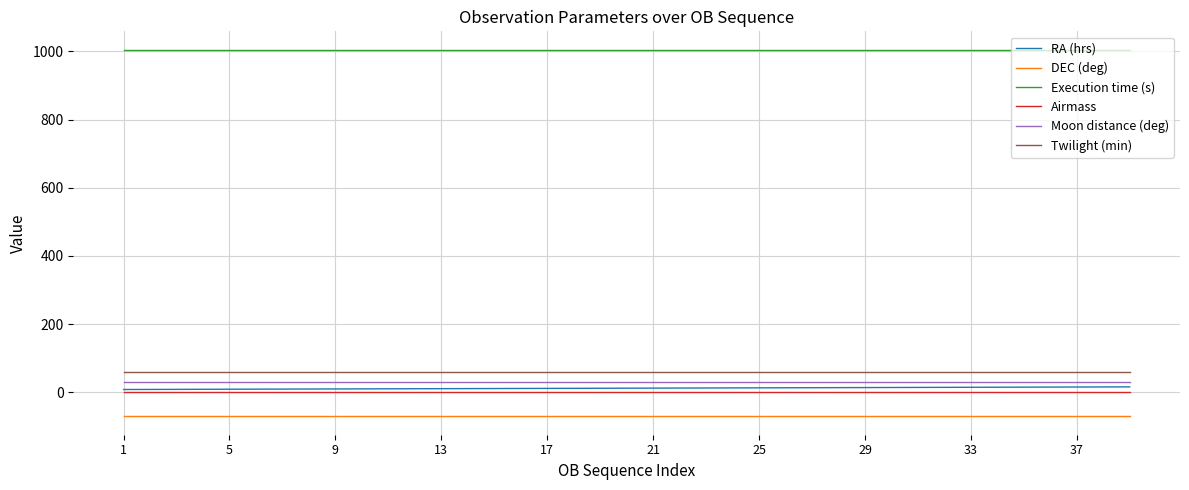

True or false: Moon distance (deg) and Twilight (min) cross at least once.

False